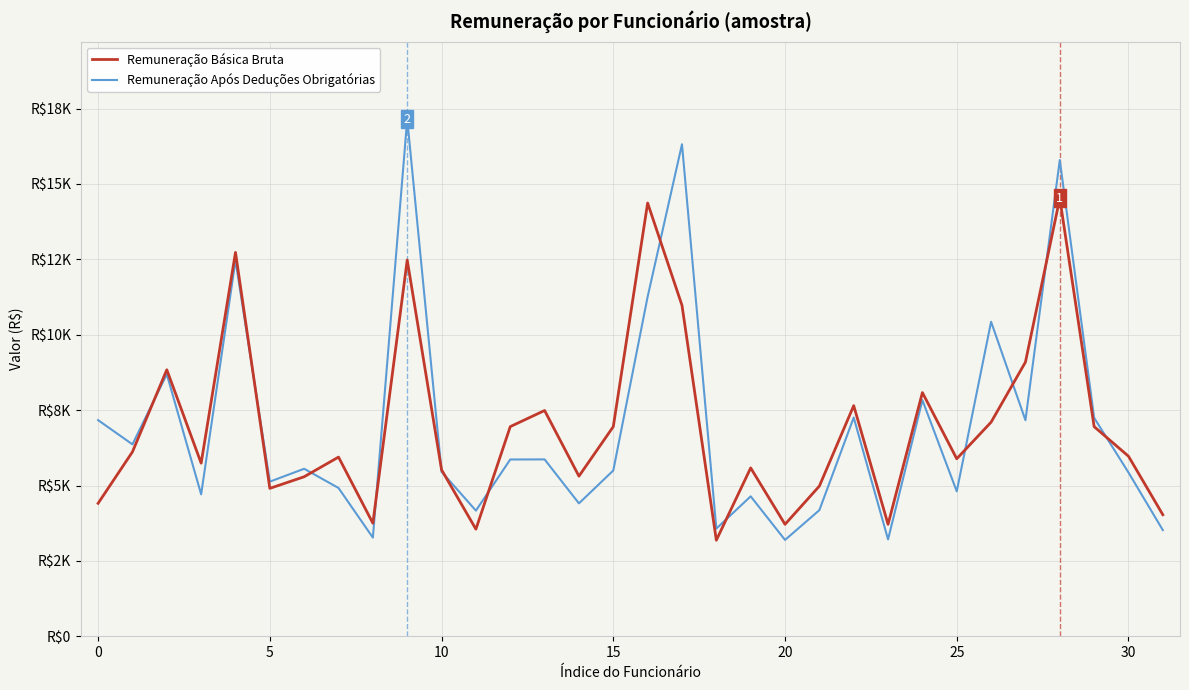

Which series has the largest total across all categories?

Remuneração Após Deduções Obrigatórias